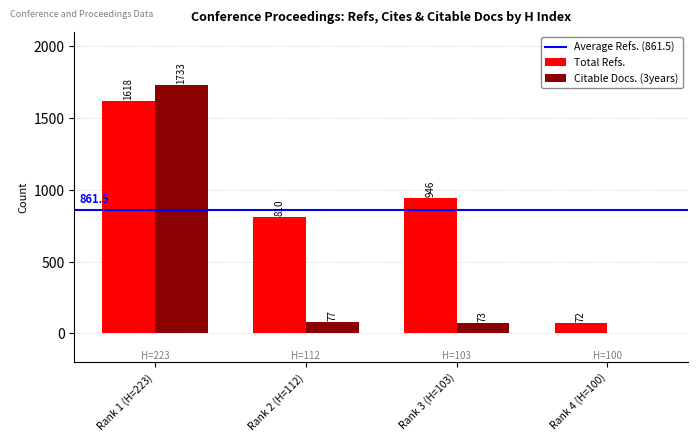

Reading right to left, extract all data points from this chart.

Total Refs.: Rank 4 (H=100)=72	Rank 3 (H=103)=946	Rank 2 (H=112)=810	Rank 1 (H=223)=1618
Citable Docs. (3years): Rank 4 (H=100)=0	Rank 3 (H=103)=73	Rank 2 (H=112)=77	Rank 1 (H=223)=1733